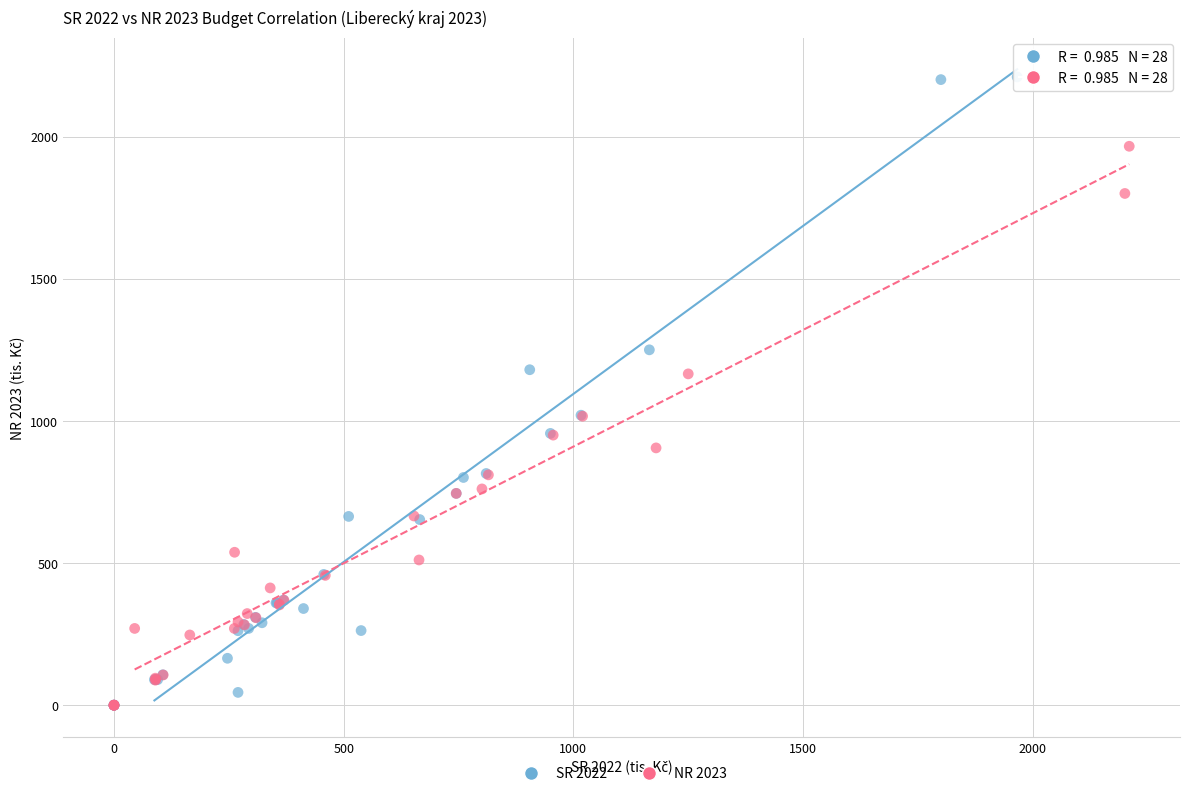

Which series reaches the maximum Y coordinate?

SR 2022